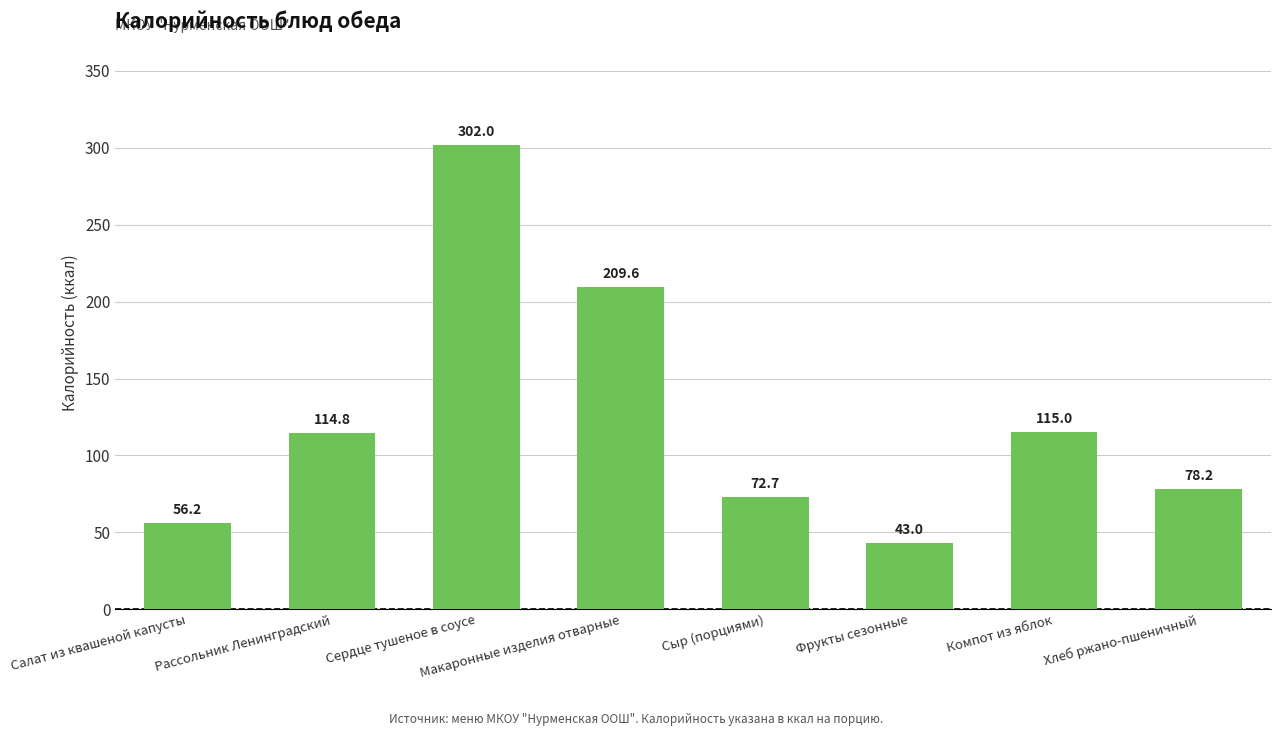

Which label corresponds to the largest value in the chart?

Сердце тушеное в соусе